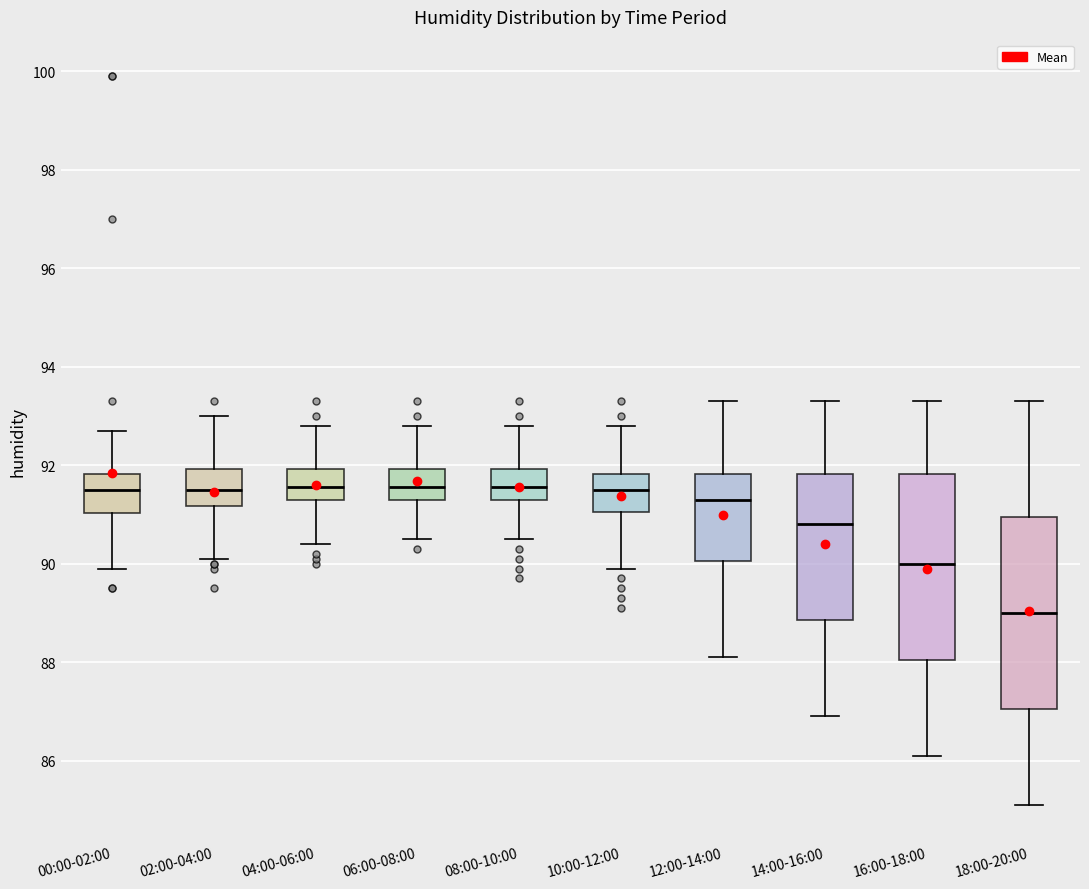

Where does the median line of the box for 16:00-18:00 sit on the y-axis? The values are not printed on the chart, so give them approximately, as read against the axis.

90.0